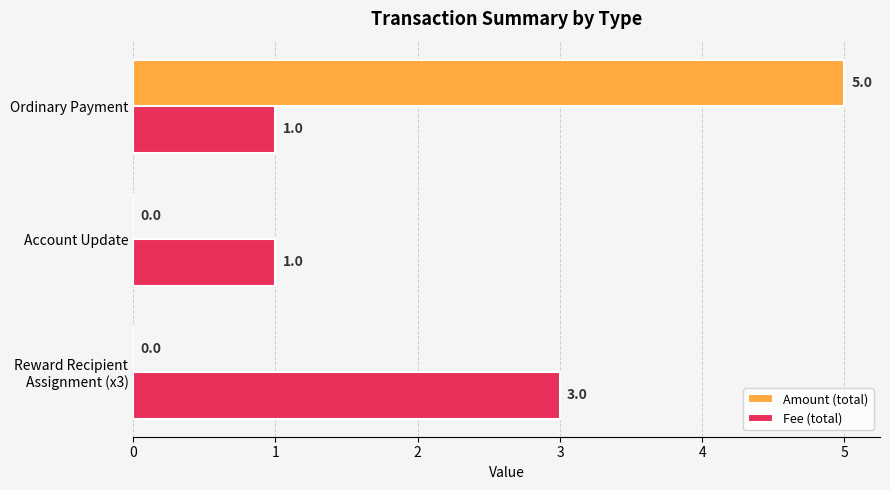

What is the sum of all Fee (total) values?

5